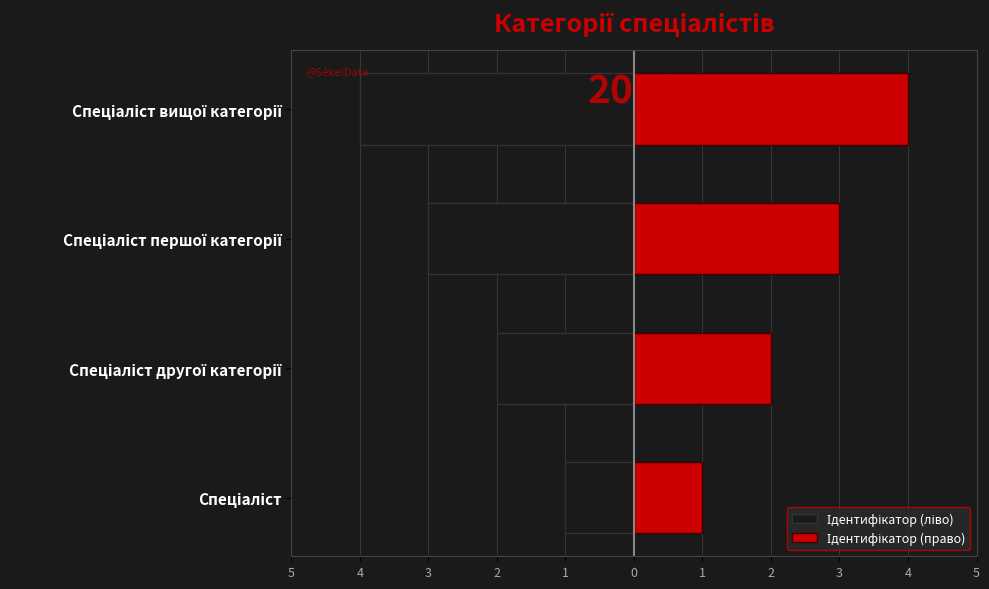

What is the lowest value of the Ідентифікатор (ліво) series?

-4